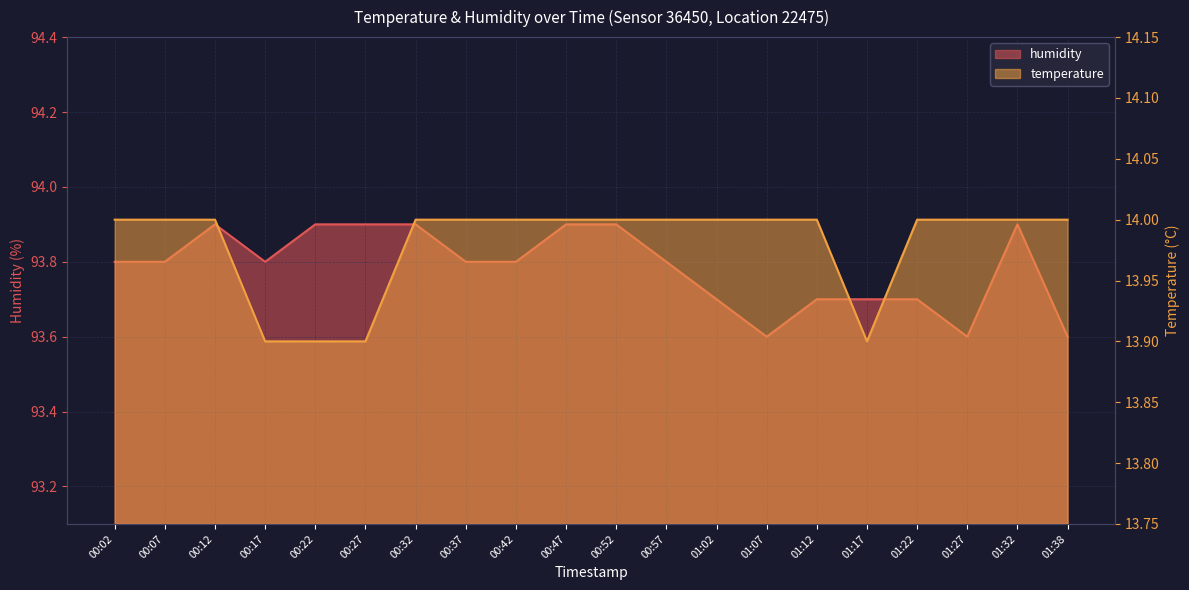

How many humidity values are between 93 and 94?

20